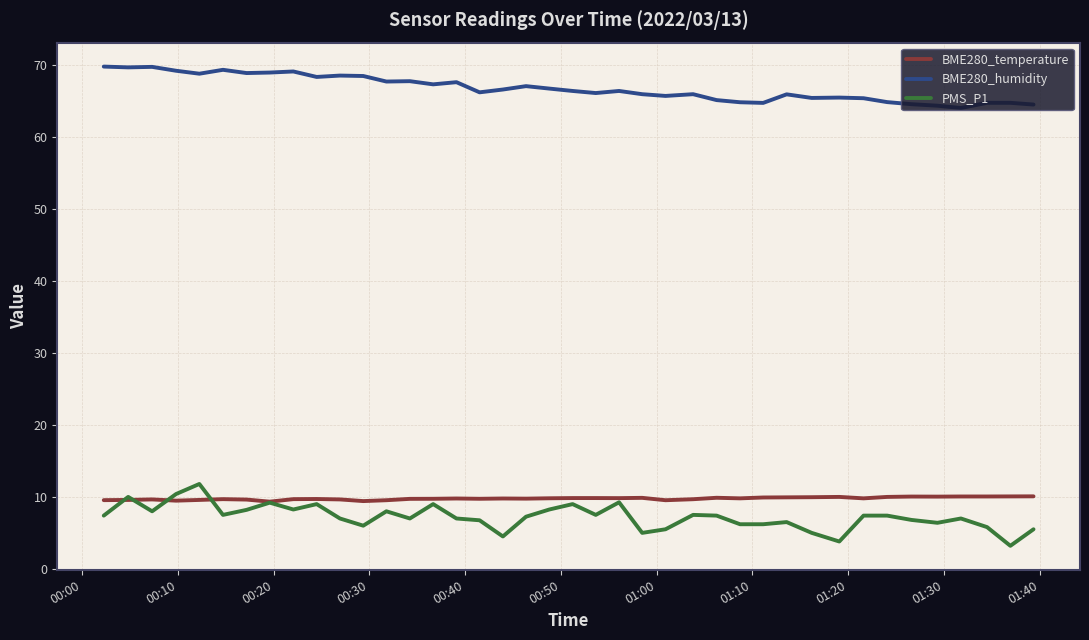

What is the minimum value for BME280_humidity?

64.1